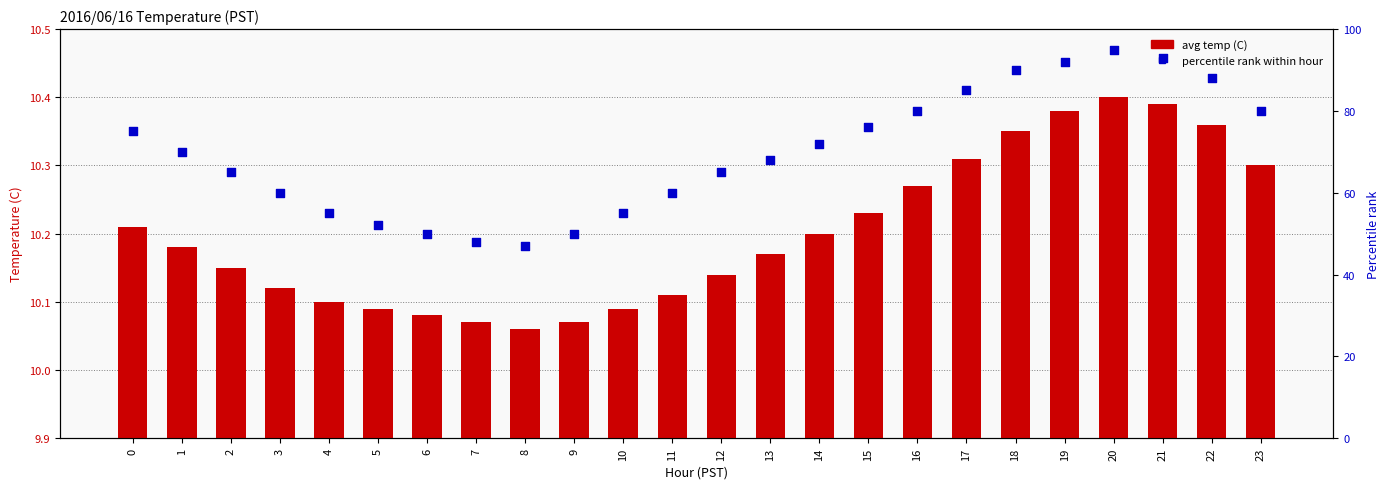

Which series contains the lowest Y value?

avg temp (C)